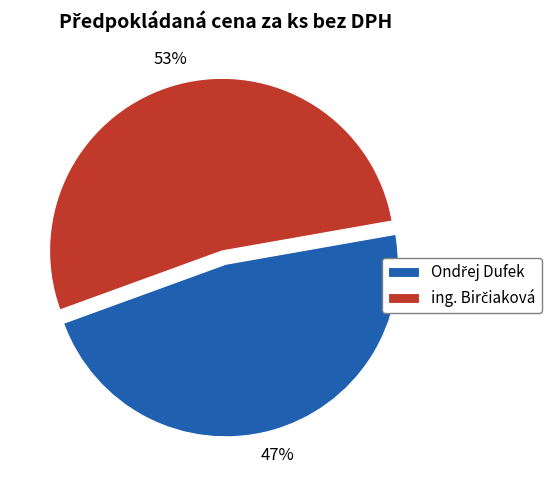

How many slices are in this pie chart?

2